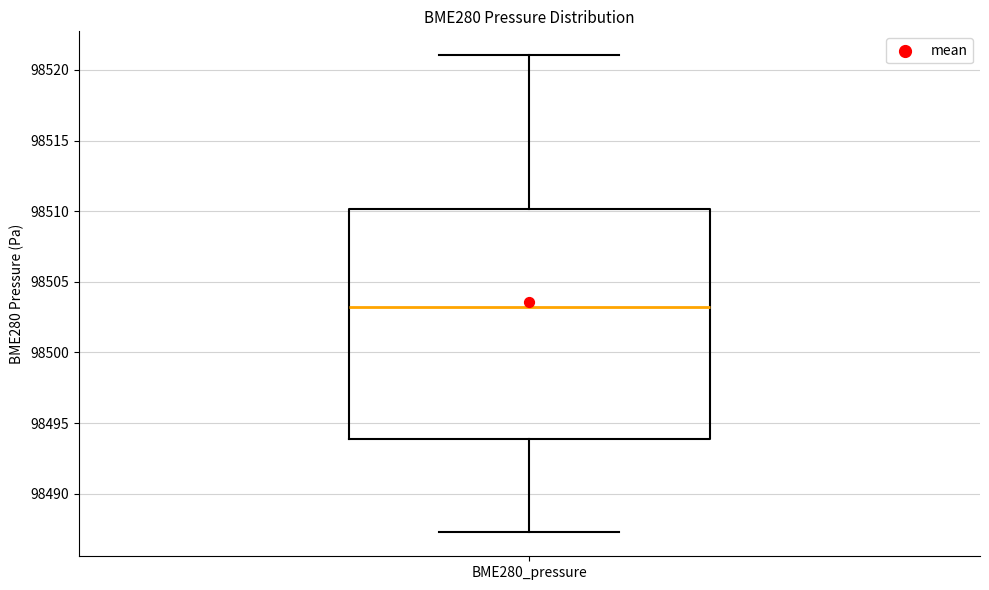

Transcribe this box plot: give where the median line is, the range the box spans, and where the two whiskers end, as read against the y-axis. The values are not printed on the chart, so give them approximately, as read against the axis.

median 98503.5, box 98494.0 to 98510.0, whiskers 98487.5 to 98521.0